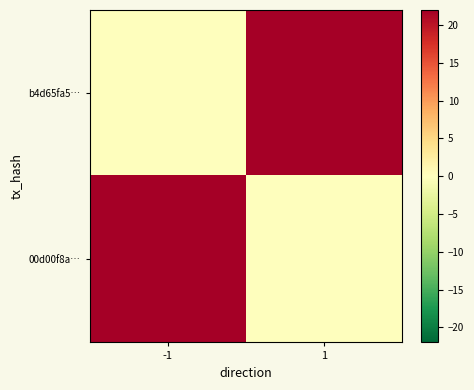

Count the number of data series in this chart.

2